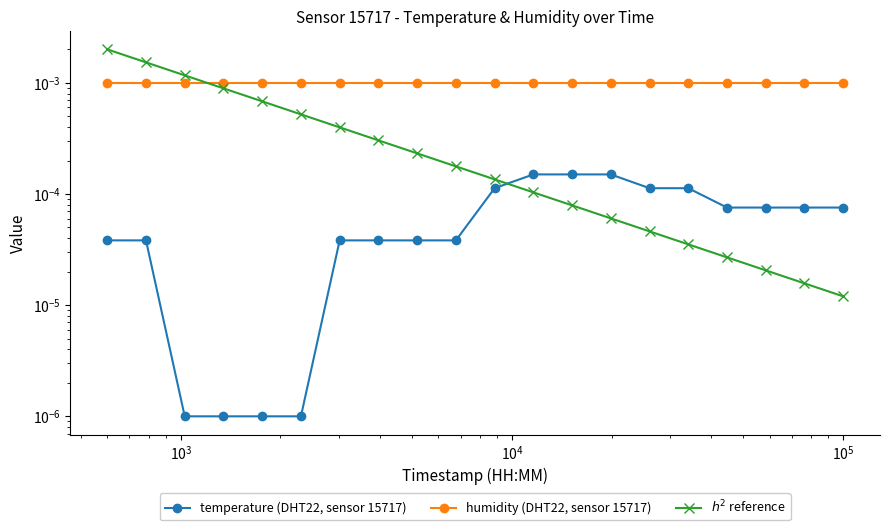

Reading right to left, what are all the values shown in this chart?

temperature (DHT22, sensor 15717): 0.0	0.0	0.0	0.0	0.0	0.0	0.0	0.0	0.0	0.0	0.0	0.0	0.0	0.0	0.0	0.0	0.0	0.0	0.0	0.0
humidity (DHT22, sensor 15717): 0.0	0.0	0.0	0.0	0.0	0.0	0.0	0.0	0.0	0.0	0.0	0.0	0.0	0.0	0.0	0.0	0.0	0.0	0.0	0.0
$h^2$ reference: 0.0	0.0	0.0	0.0	0.0	0.0	0.0	0.0	0.0	0.0	0.0	0.0	0.0	0.0	0.0	0.0	0.0	0.0	0.0	0.0